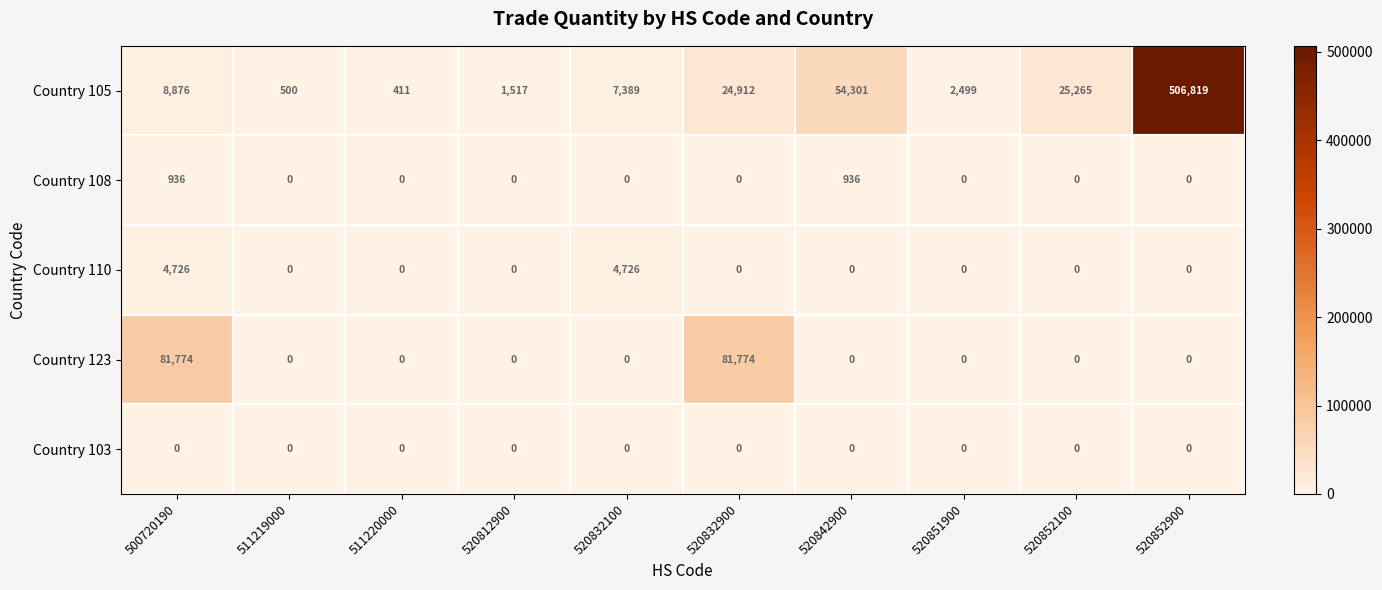

List the series in order of their peak value, highest first.

Country 105, Country 123, Country 110, Country 108, Country 103